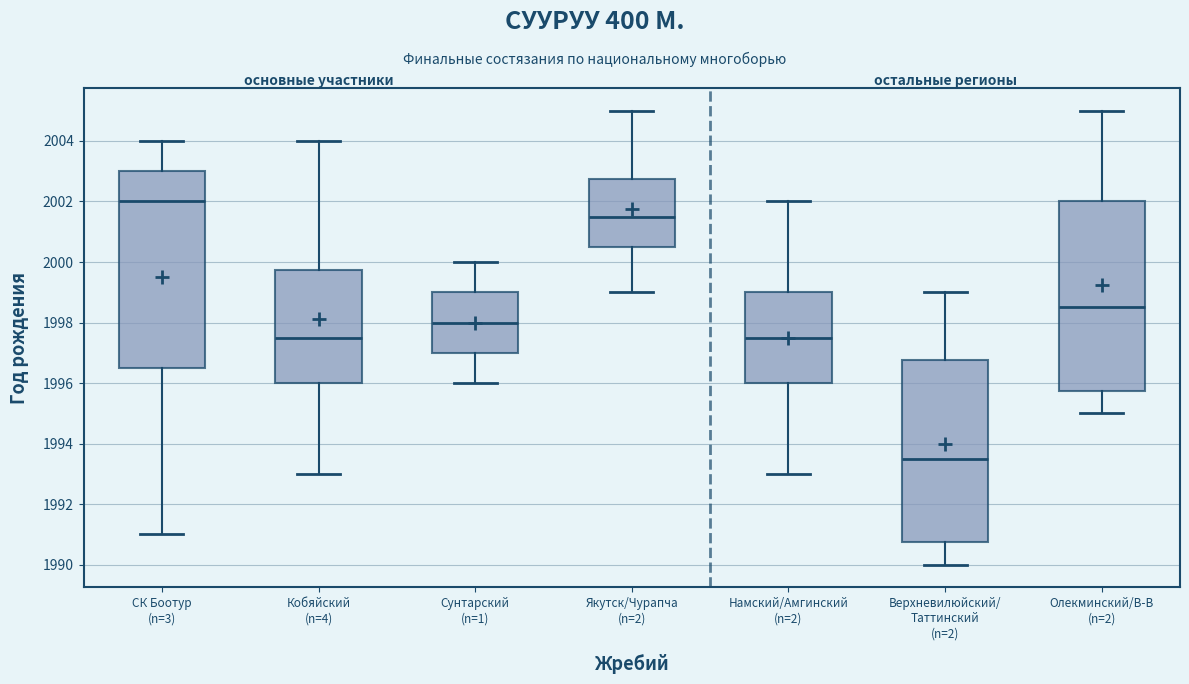

Which box is the tallest, from its lower edge to its upper edge?

СК Боотур (n=3)